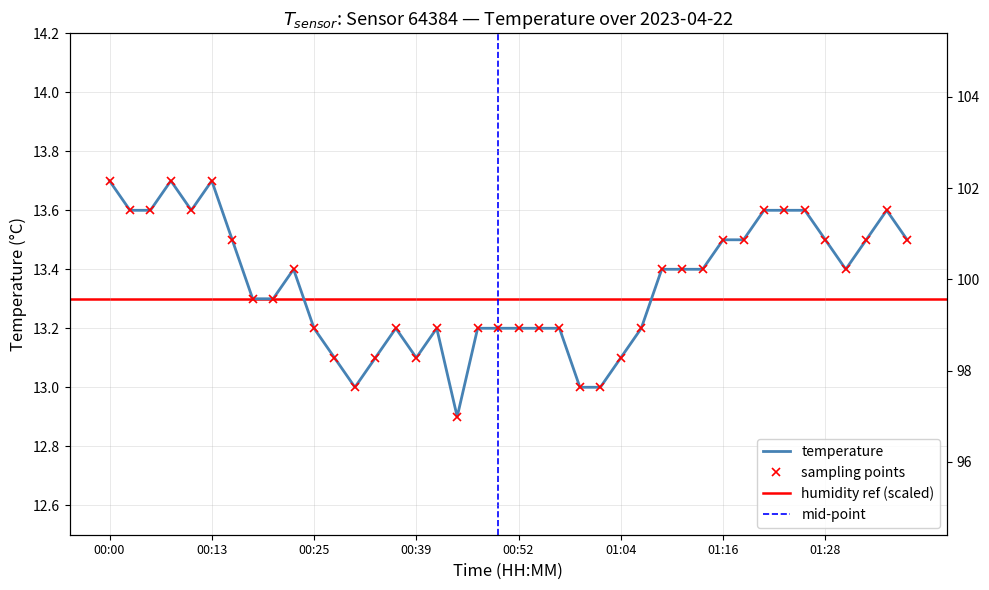

What is the change in value from 01:23 to 01:33?

-0.1